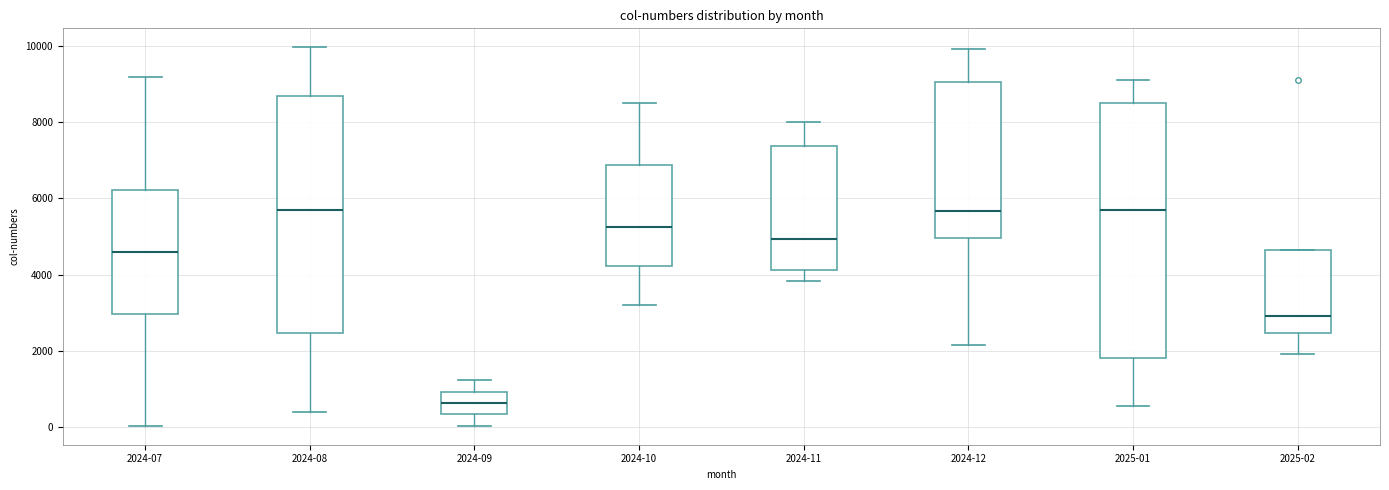

Reading left to right, read every box against the y-axis: the position of its median line, the range the box covers, and the ends of its whiskers. The values are not printed on the chart, so give them approximately, as read against the axis.

2024-07: median 4600, box 3000 to 6200, whiskers 0 to 9200
2024-08: median 5800, box 2400 to 8600, whiskers 400 to 10000
2024-09: median 600, box 400 to 1000, whiskers 0 to 1200
2024-10: median 5200, box 4200 to 6800, whiskers 3200 to 8600
2024-11: median 5000, box 4200 to 7400, whiskers 3800 to 8000
2024-12: median 5600, box 5000 to 9000, whiskers 2200 to 10000
2025-01: median 5800, box 1800 to 8600, whiskers 600 to 9200
2025-02: median 3000, box 2400 to 4600, whiskers 2000 to 4600